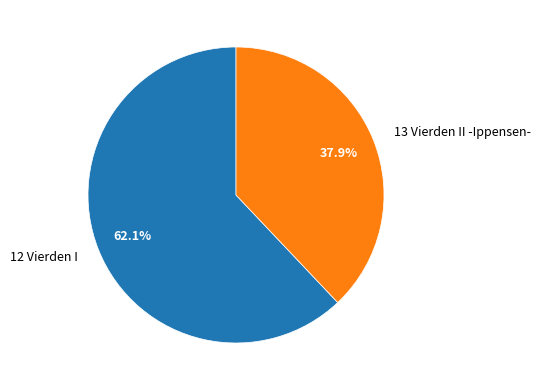

The 12 Vierden I slice represents 68% of the pie. True or false?

False